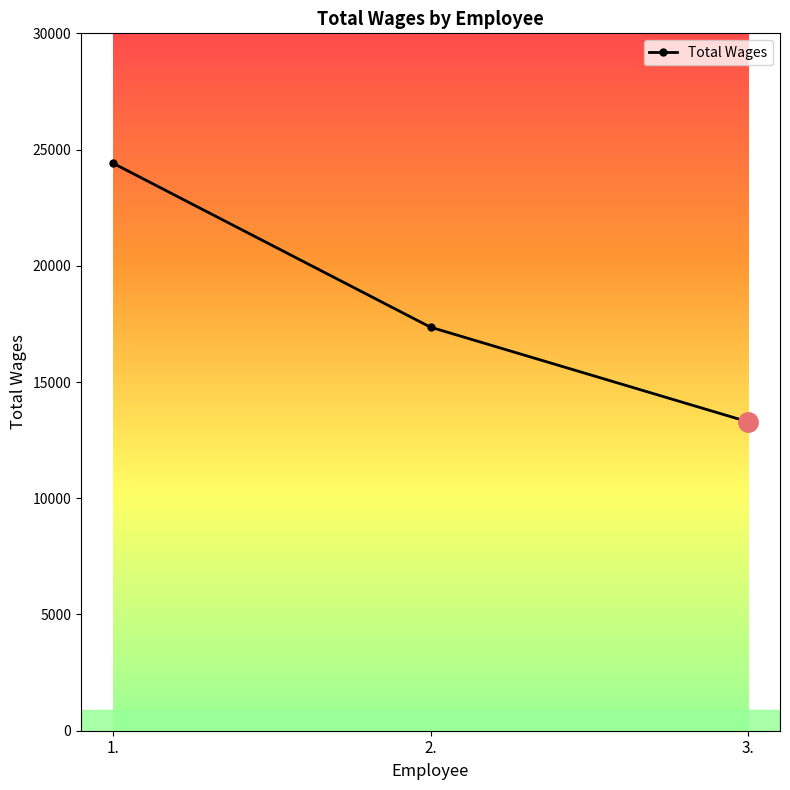

True or false: the data shows 17359 at 2..

True